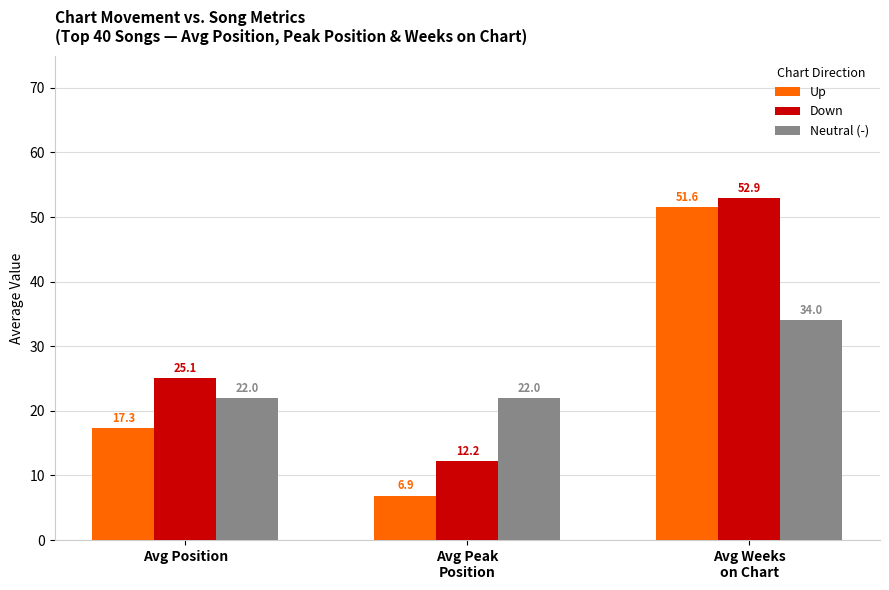

At how many categories does at least one series exceed 50?

1